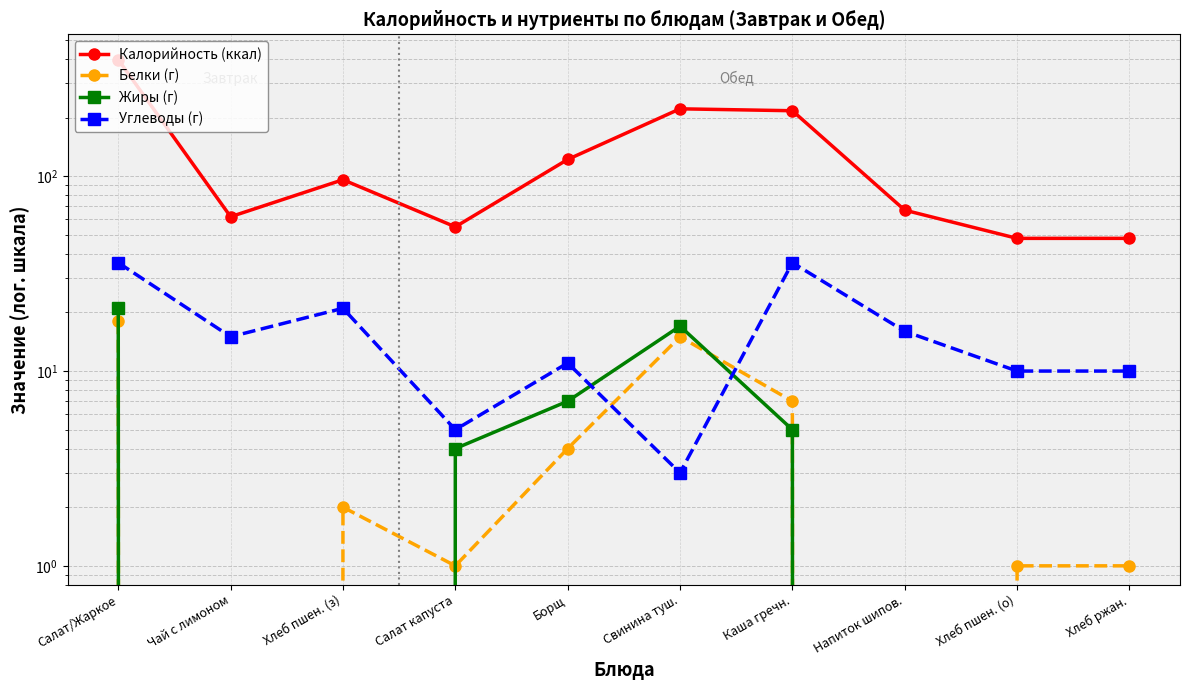

Between which two adjacent categories do Углеводы (г) and Белки (г) first intersect?

Борщ and Свинина туш.